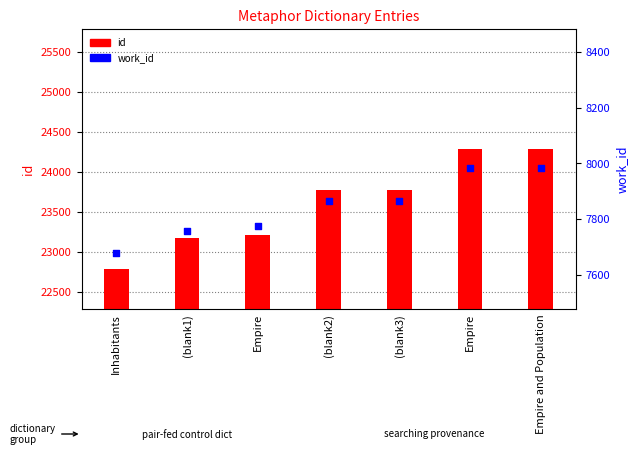

Which series reaches the maximum Y coordinate?

id